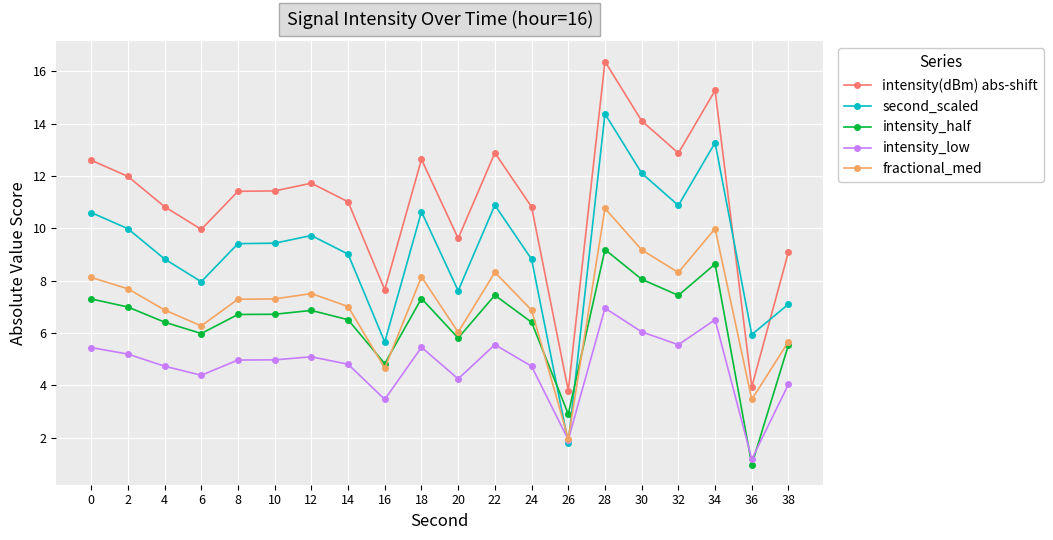

The value of intensity(dBm) abs-shift at 38 is 15.2. True or false?

False